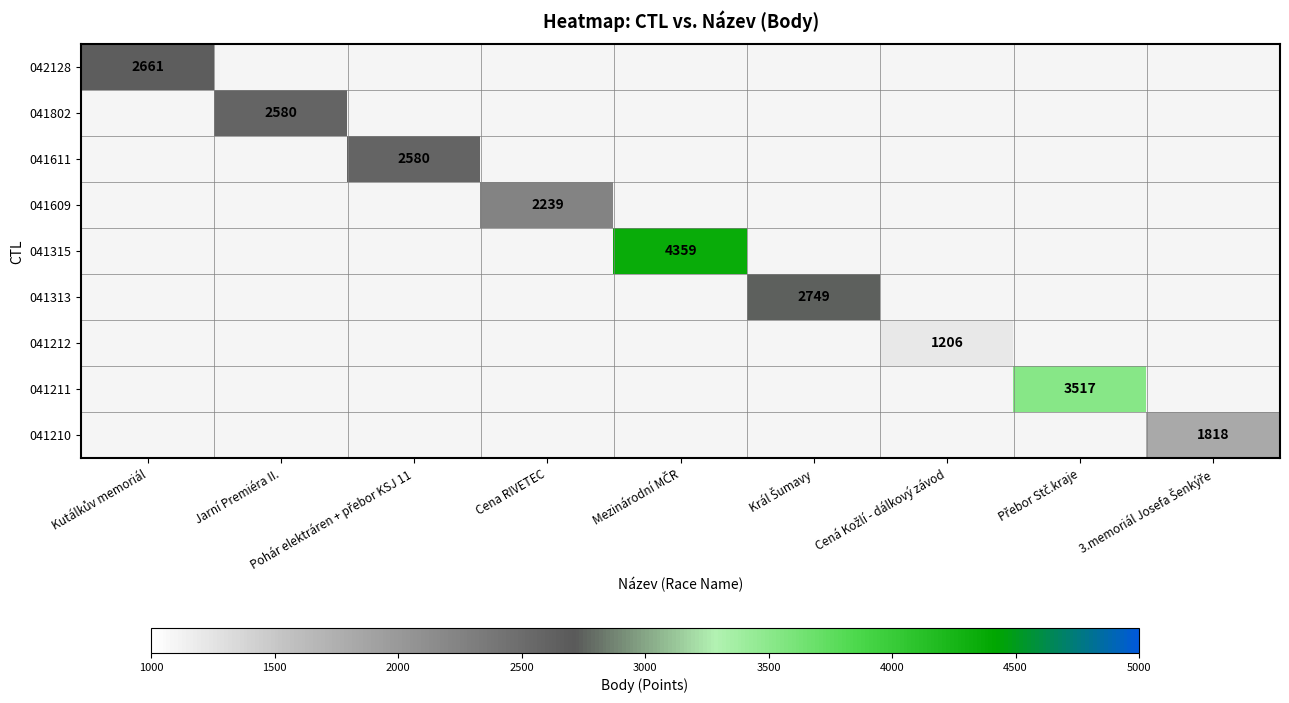

Which has a higher value, Jarní Premiéra II. or Pohár elektráren + přebor KSJ 11?

Pohár elektráren + přebor KSJ 11